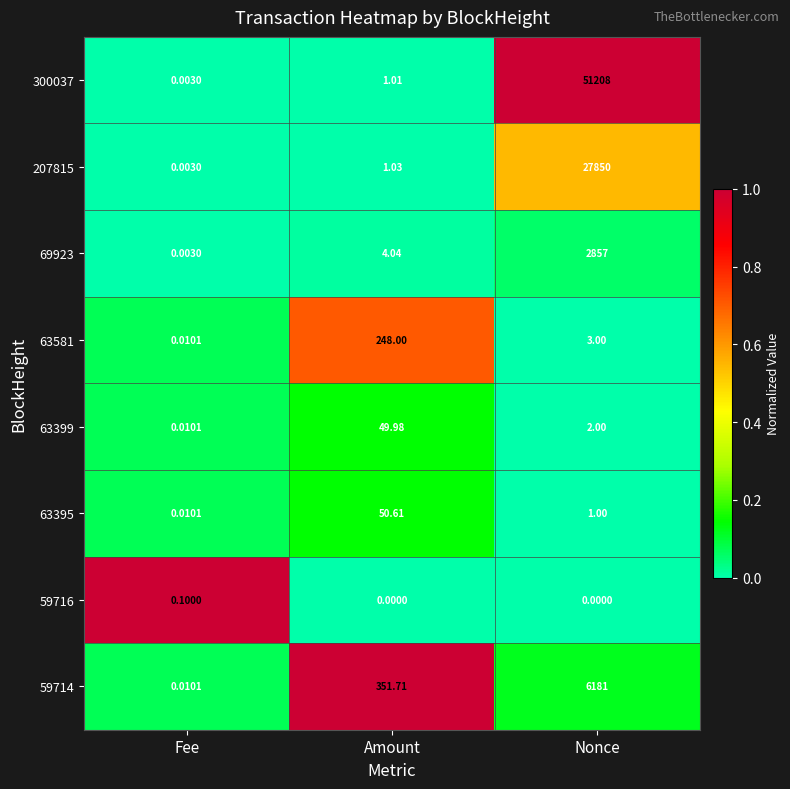

Rank the series at Nonce from lowest to highest value.

59716, 63395, 63399, 63581, 69923, 59714, 207815, 300037